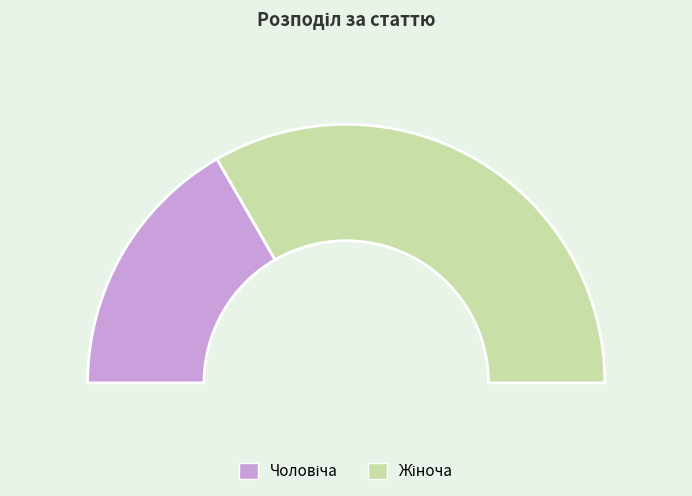

To the nearest percent, what portion does Чоловіча represent?

33%